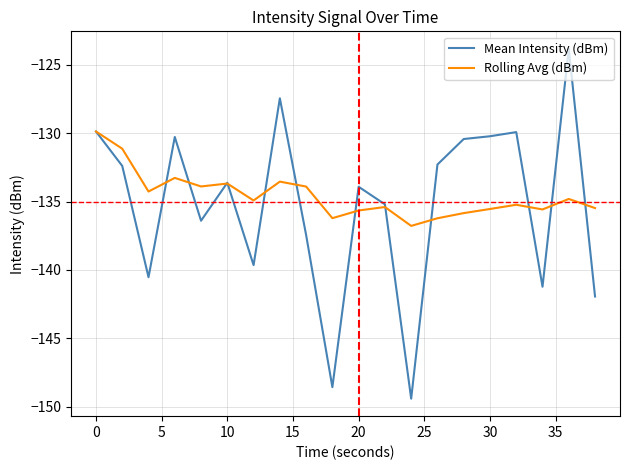

Which series has the widest spread of values?

Mean Intensity (dBm)